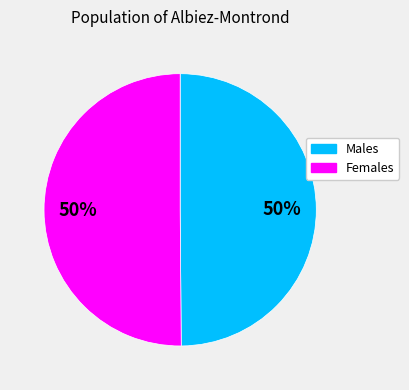

How many slices are in this pie chart?

2